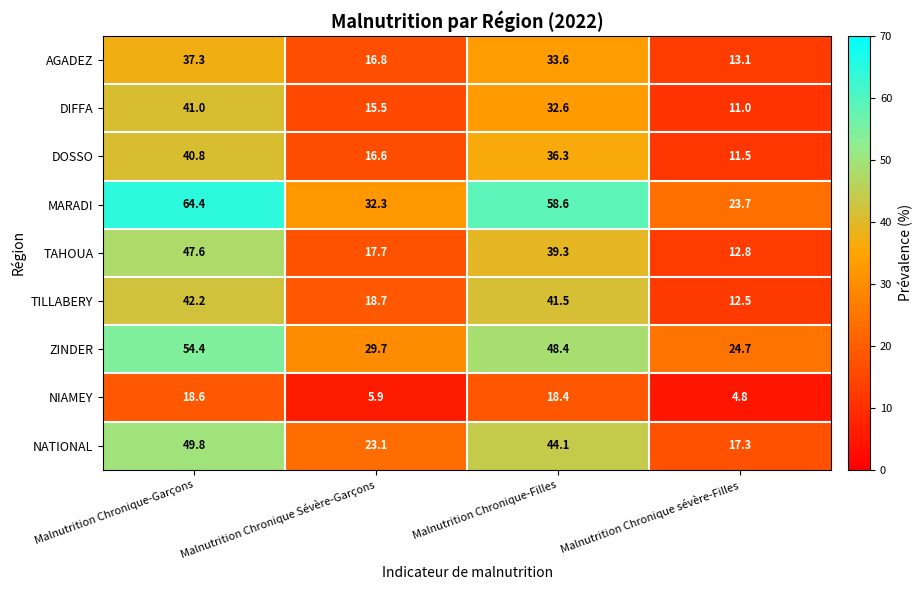

What is the difference between the second highest and minimum values in the MARADI series?

34.9